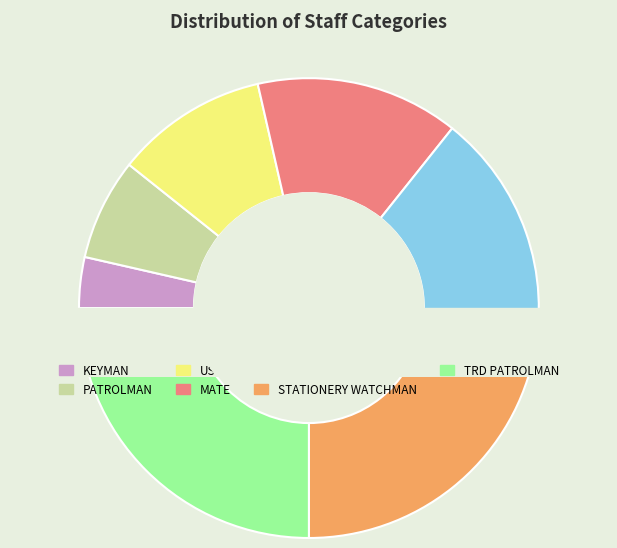

Which slice is the smallest?

KEYMAN